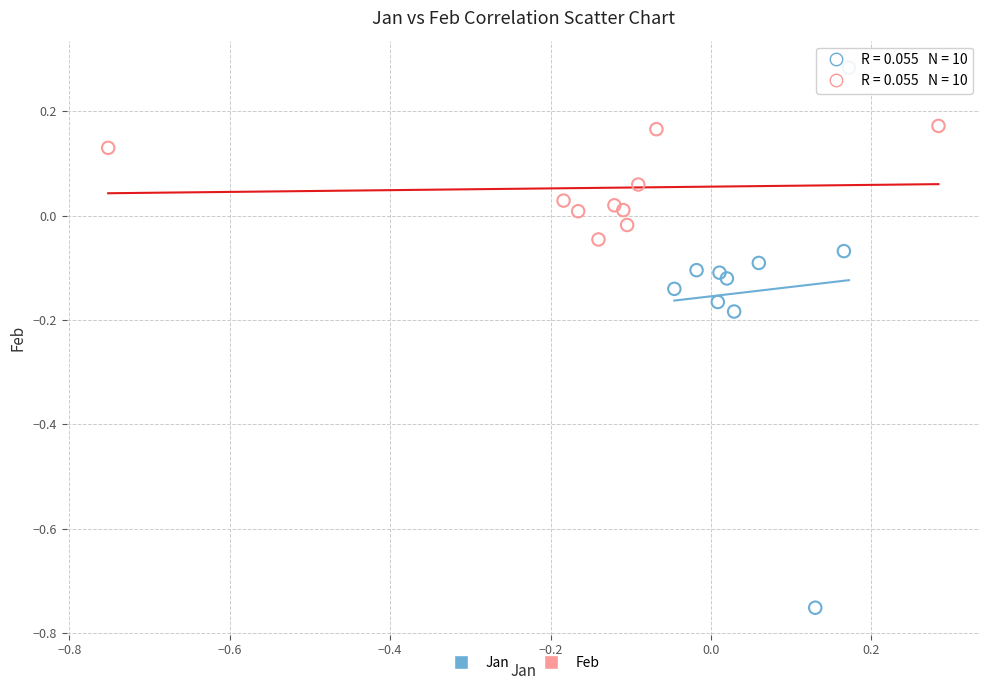

What are all the series names shown in the legend?

Jan, Feb